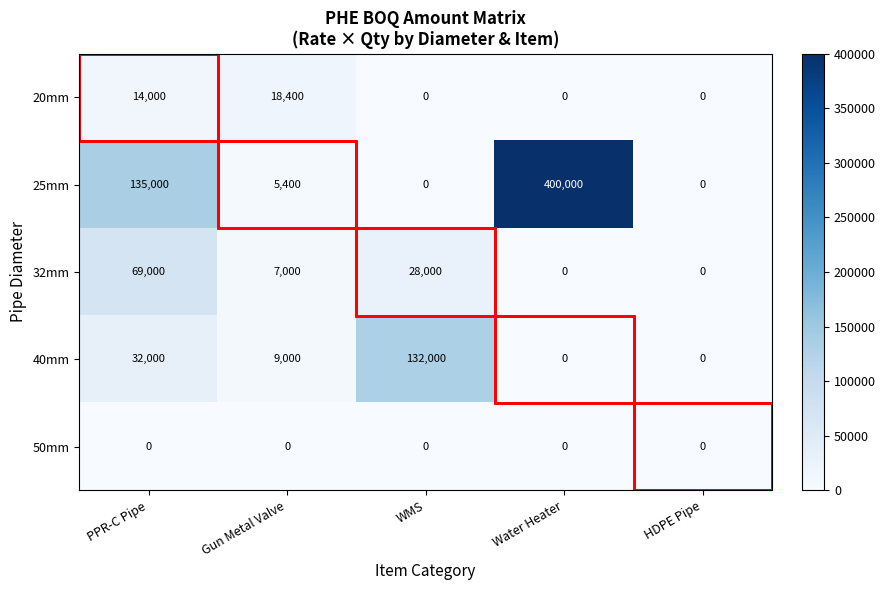

How many distinct data groups are displayed?

5